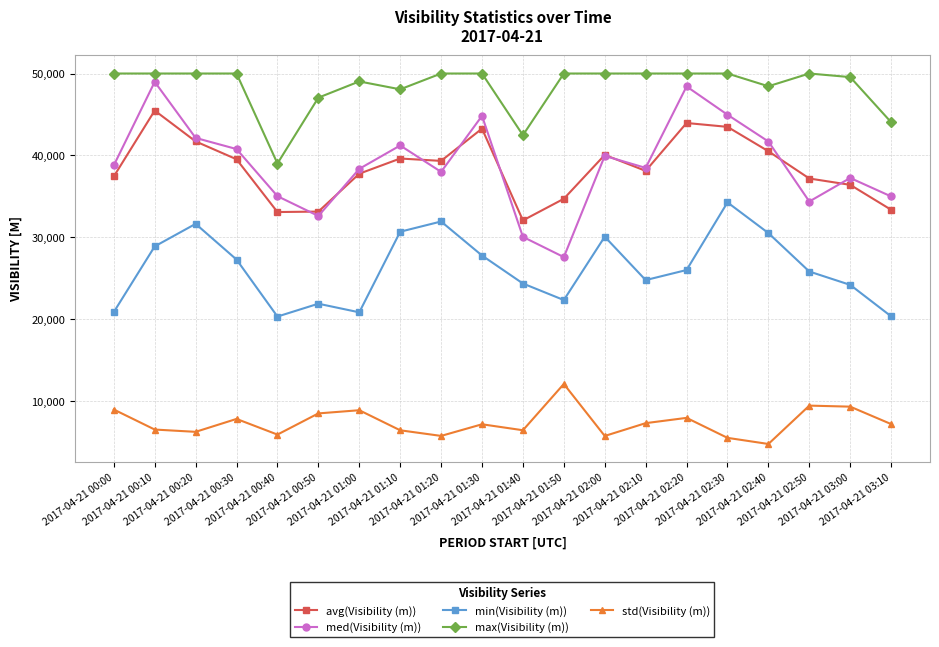

What is the difference between the maximum and second lowest values in the std(Visibility (m)) series?

6582